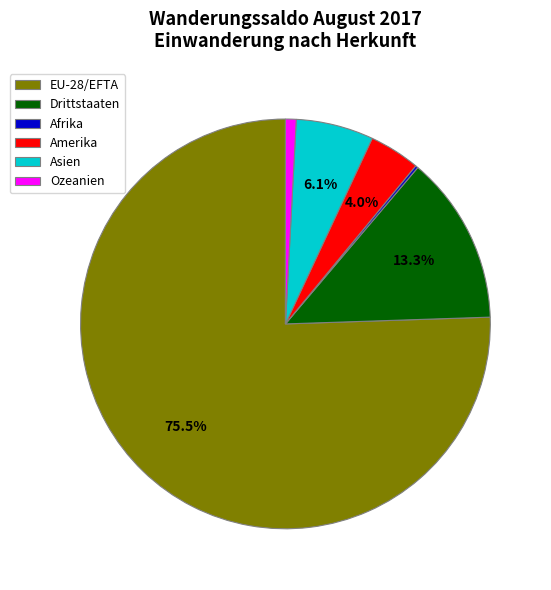

Which slice represents more than half of the pie?

EU-28/EFTA